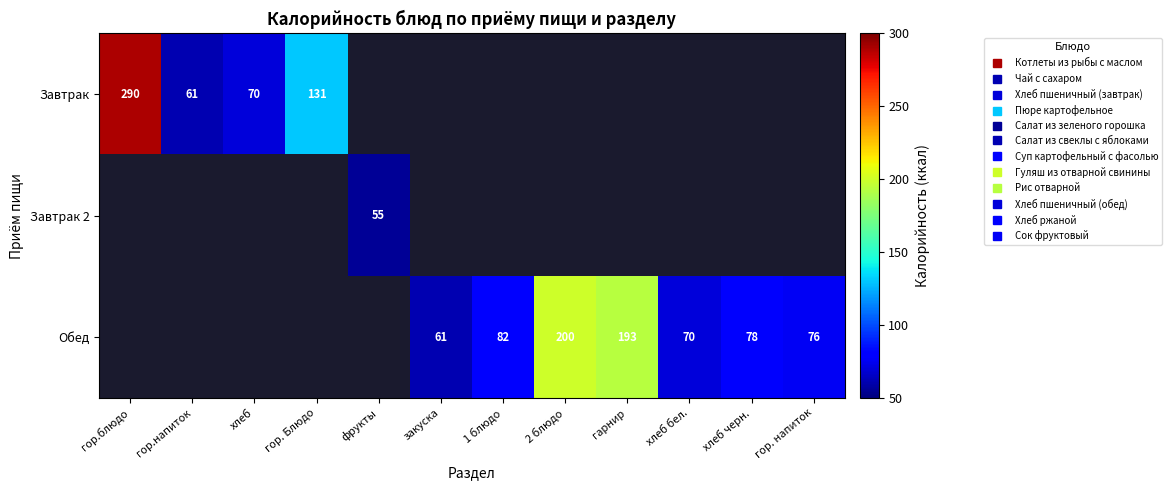

The Завтрак series shows 131.0 at гор. Блюдо. True or false?

True